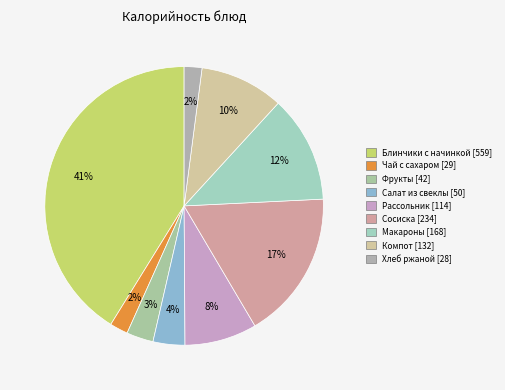

How many slices are in this pie chart?

9